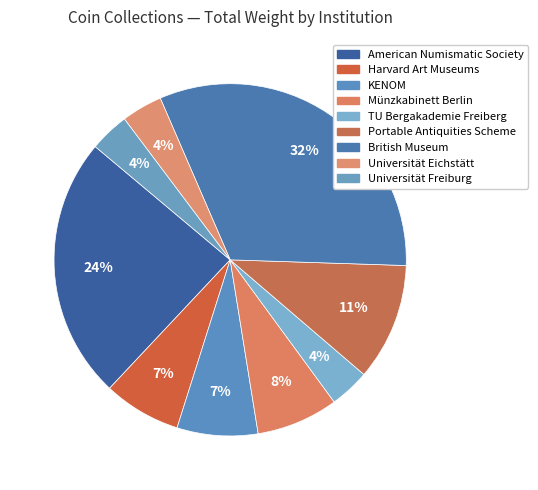

How many slices are in this pie chart?

9